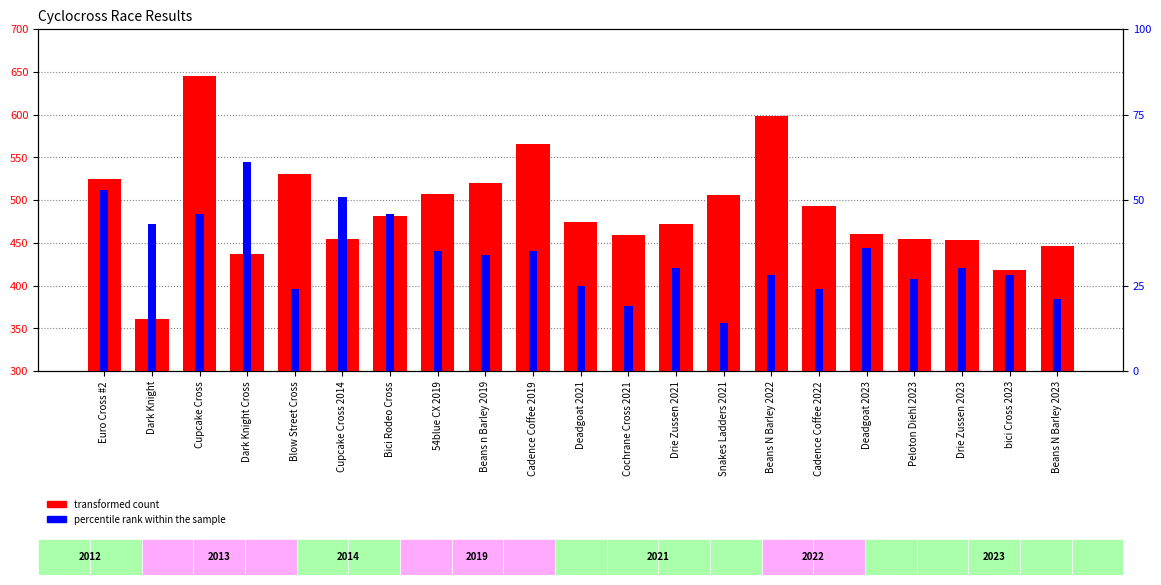

Reading right to left, list all the values displayed in this chart.

Points (transformed count): 445.6	417.9	453.1	454.9	459.9	492.8	597.9	505.3	471.5	459.0	473.7	565.3	519.8	506.6	481.3	454.2	530.6	437.1	644.8	360.5	524.4
Total Racers (percentile rank): 21.0	28.0	30.0	27.0	36.0	24.0	28.0	14.0	30.0	19.0	25.0	35.0	34.0	35.0	46.0	51.0	24.0	61.0	46.0	43.0	53.0